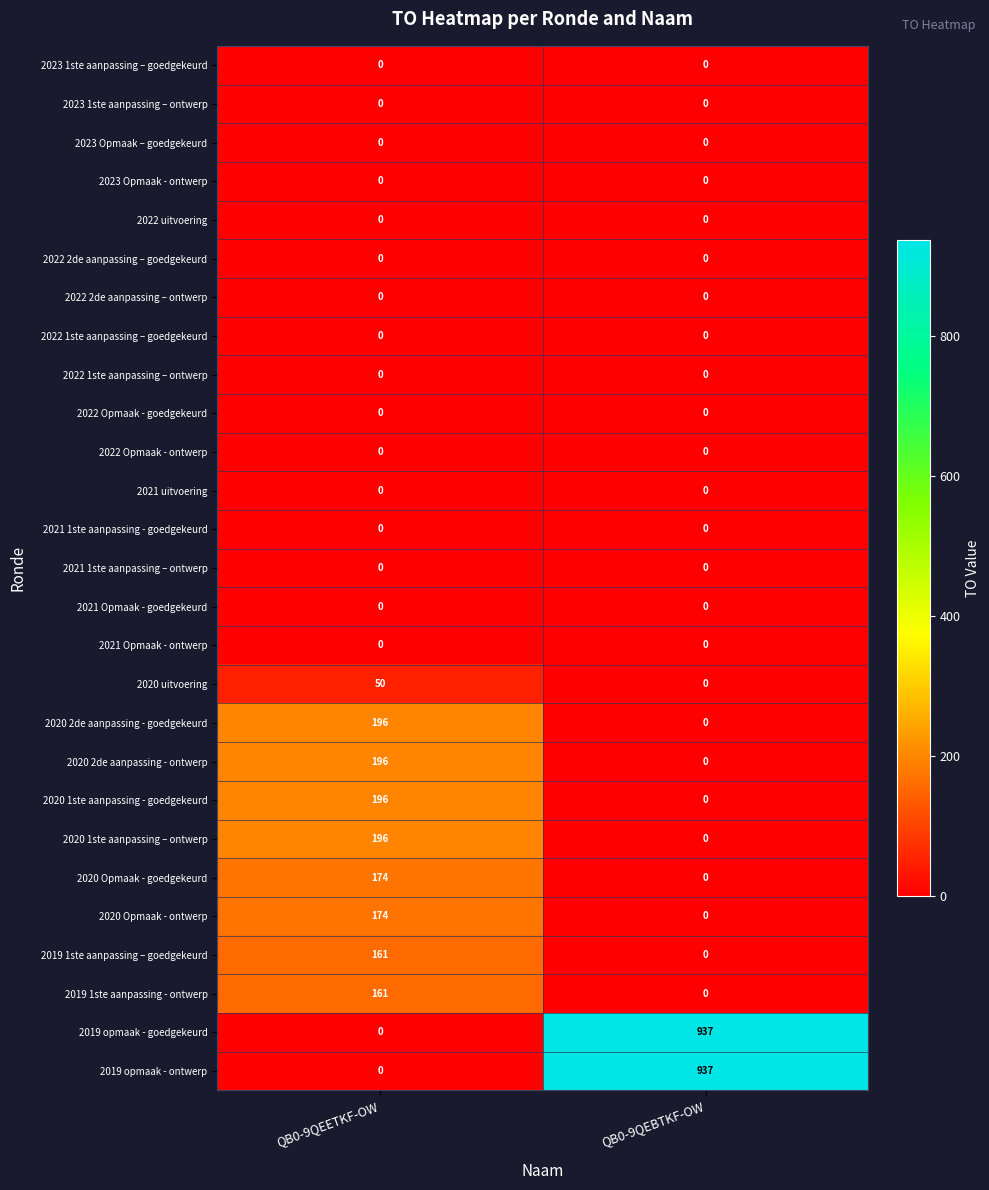

True or false: 2019 opmaak - goedgekeurd has a value of 431 at QB0-9QEBTKF-OW.

False